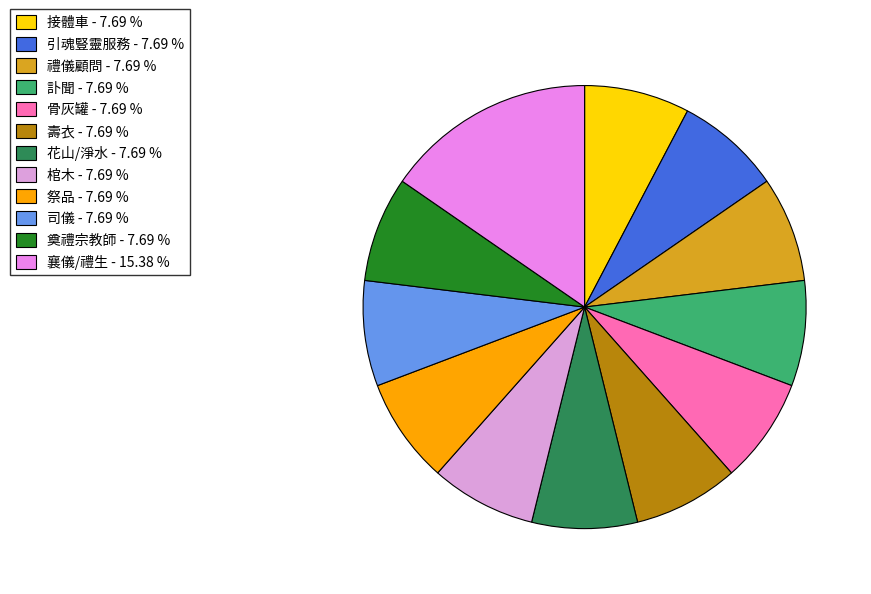

What portion of the pie excludes 禮儀顧問?

92.3%